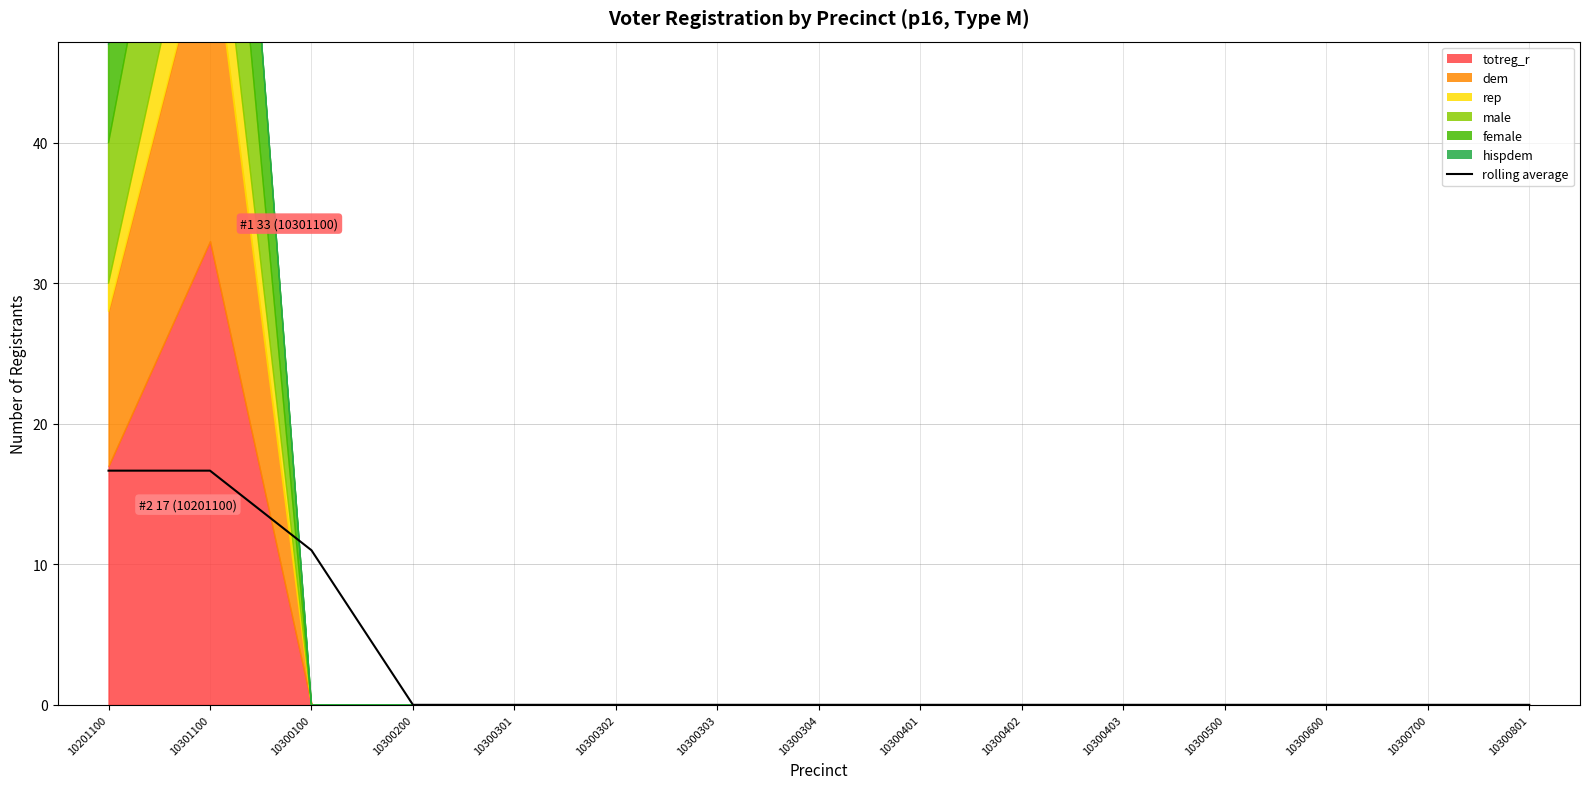

Is it true that the value at 10300200 is 0.0?

True